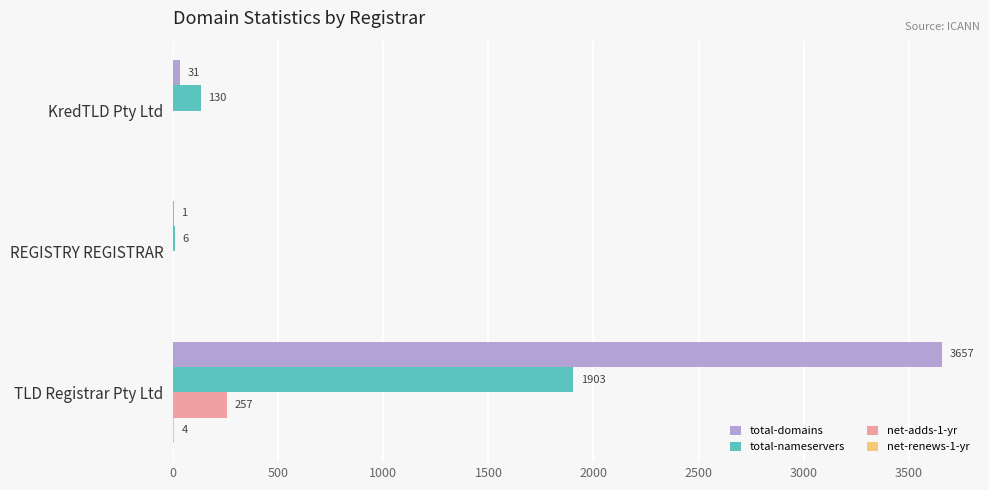

Which series changed the most between KredTLD Pty Ltd and REGISTRY REGISTRAR?

total-nameservers